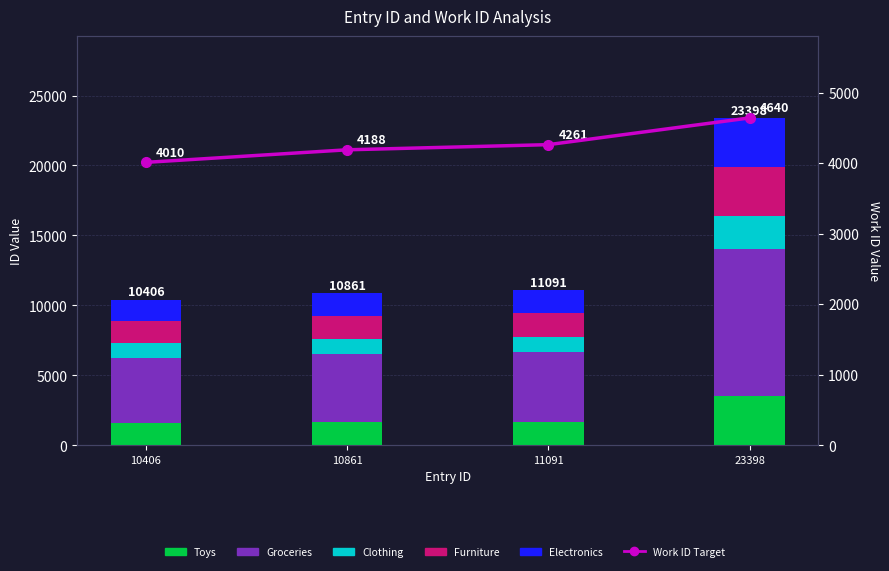

How many data points in Work ID (Sales Target) are above 4261?

1